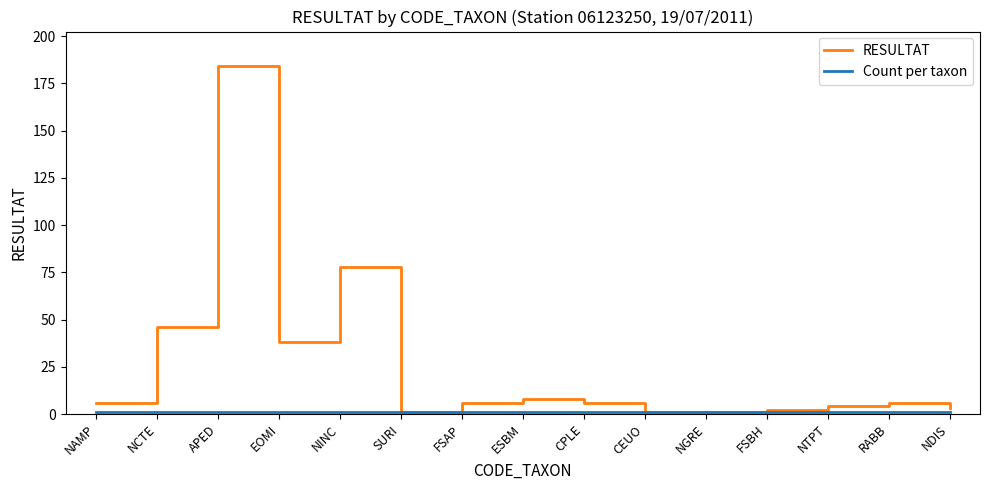

What is the maximum value for RESULTAT?

184